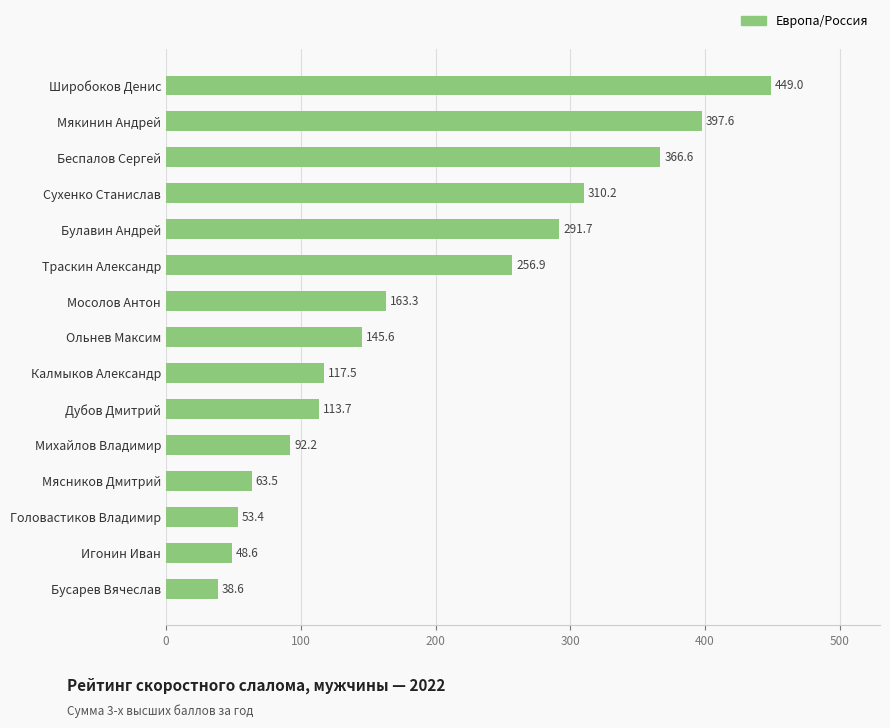

What is the difference between the maximum and minimum values?

410.4